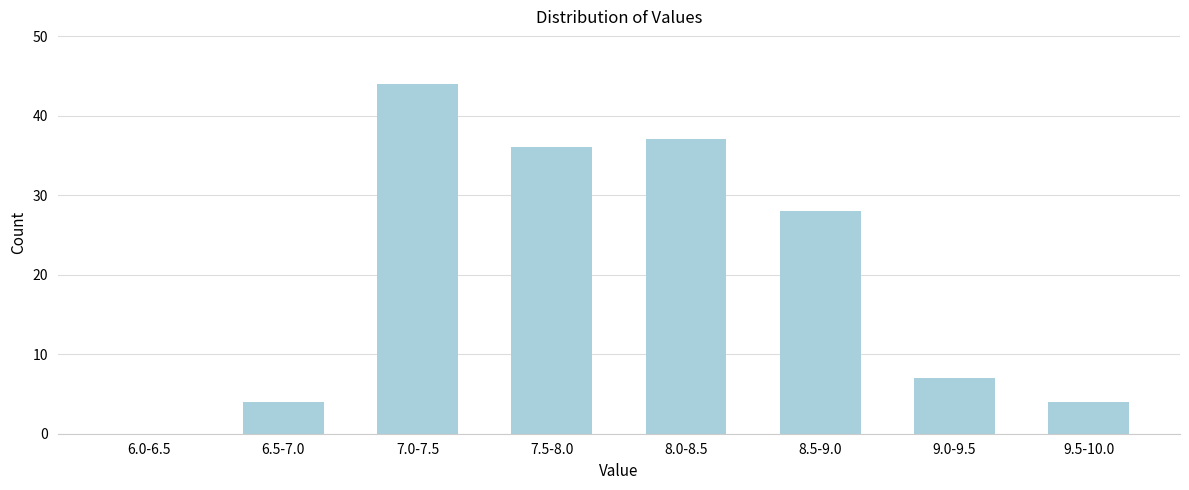

Reading left to right, extract all data points from this chart.

6.0-6.5=0	6.5-7.0=4	7.0-7.5=44	7.5-8.0=36	8.0-8.5=37	8.5-9.0=28	9.0-9.5=7	9.5-10.0=4